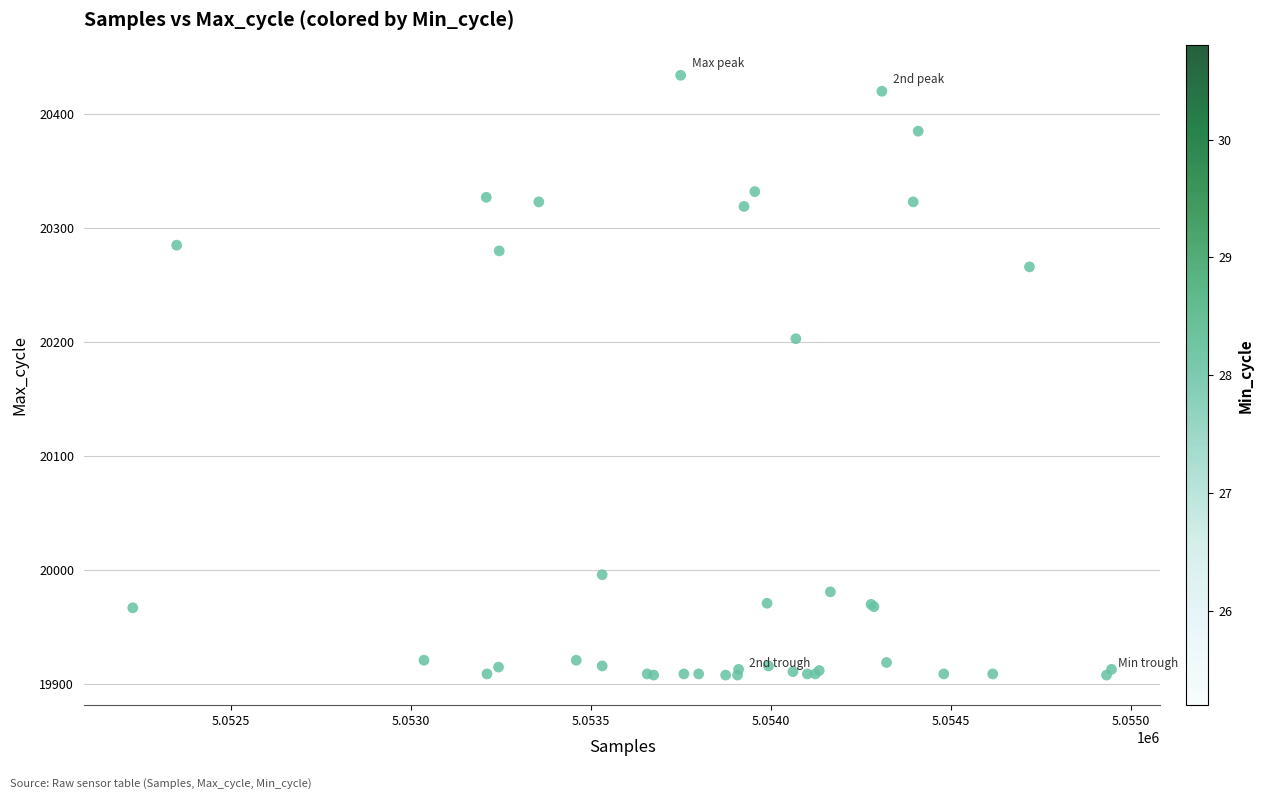

What Y value in the scatter plot is closest to 20171?

20203